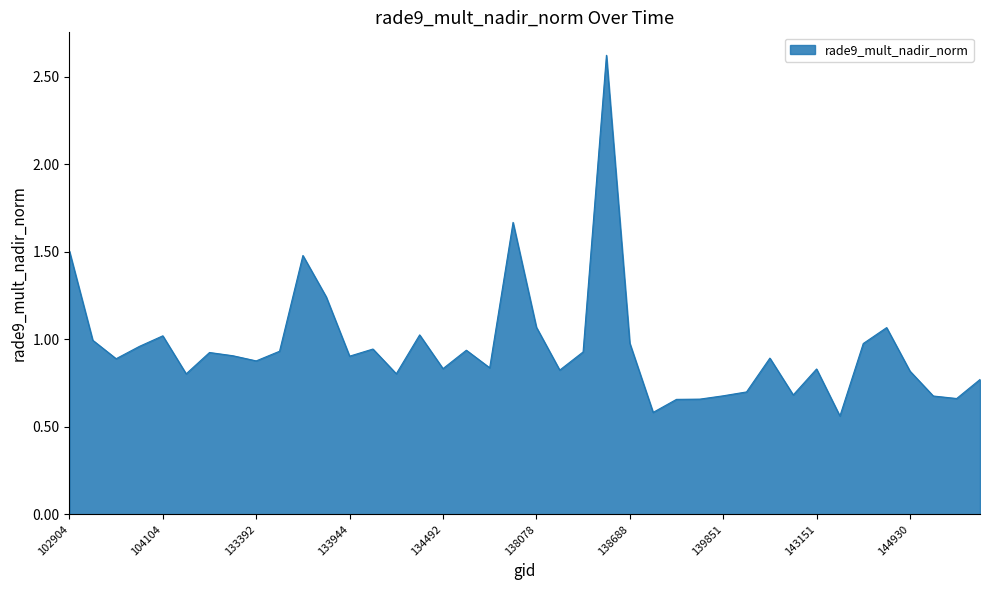

How many categories are shown in the chart?

40